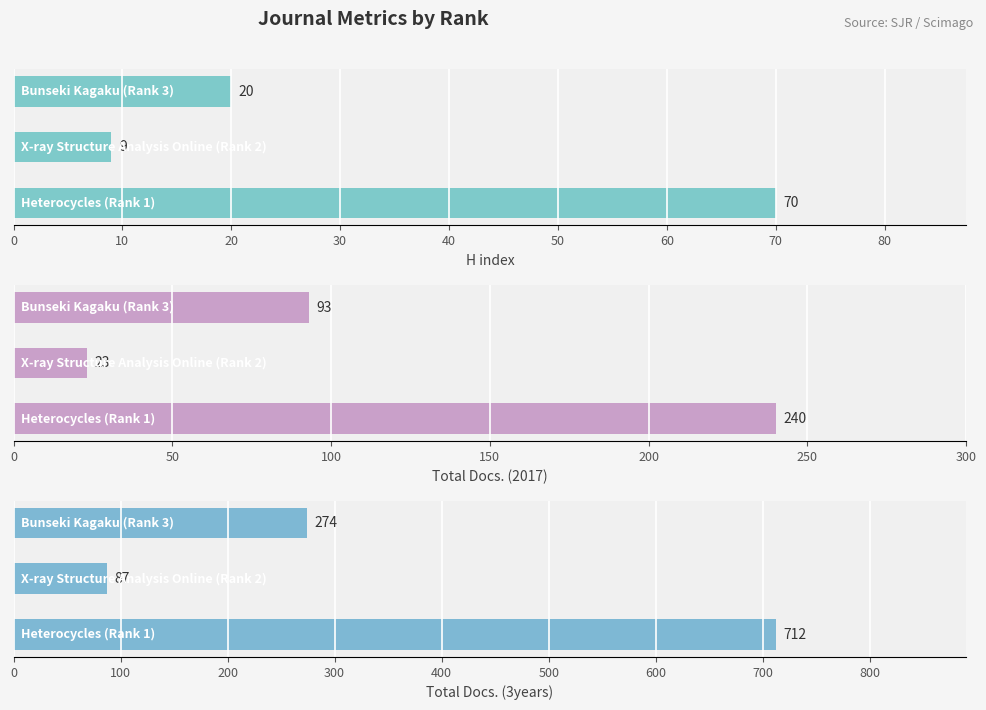

How many categories are shown in the chart?

3